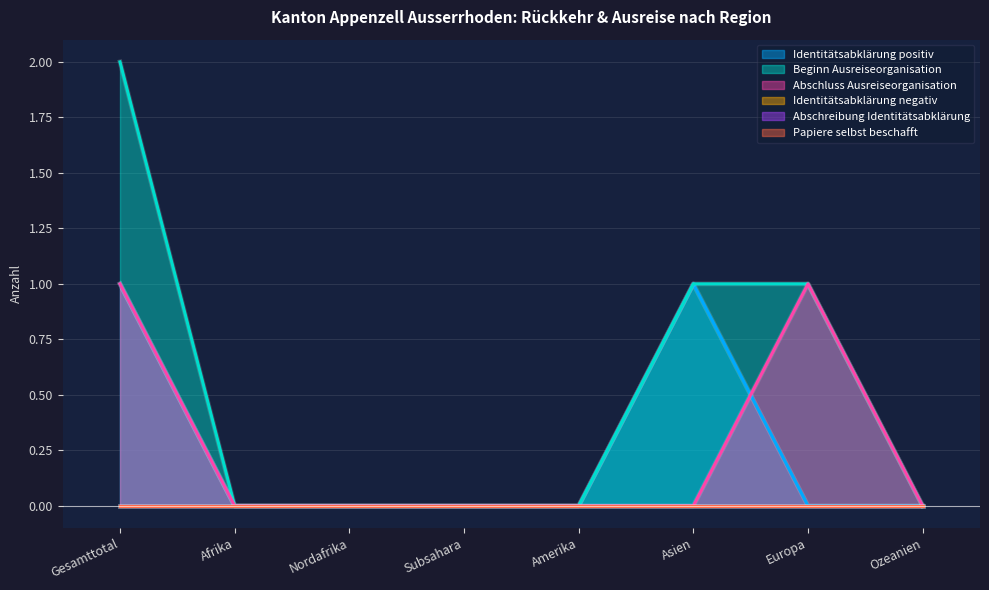

In Abschluss Ausreiseorganisation, how many points are higher than both neighbors (excluding endpoints)?

1